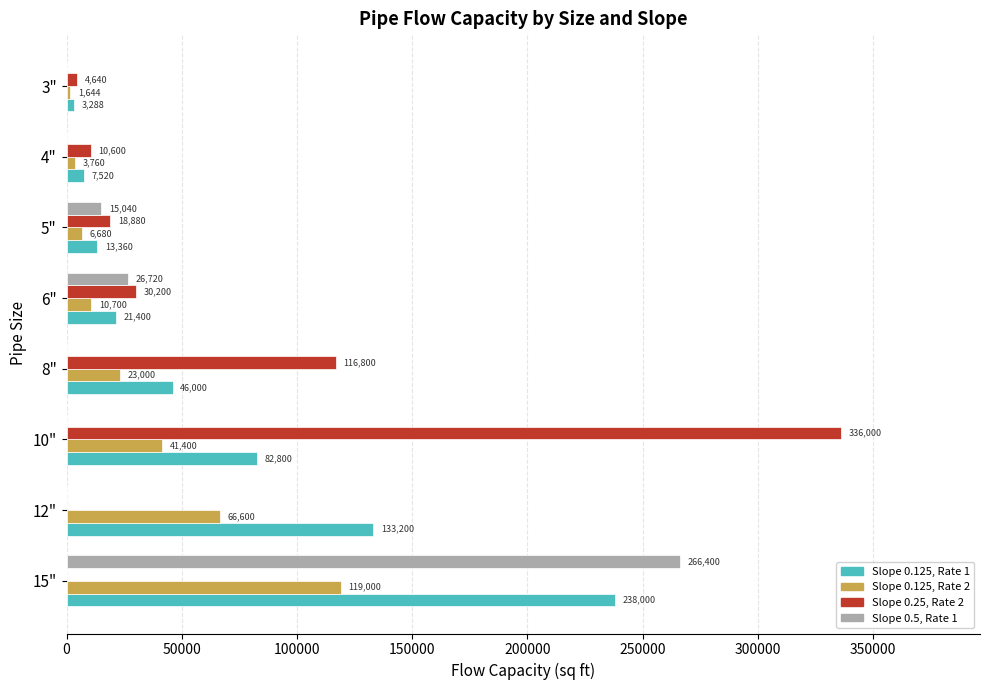

What is the maximum value for Slope 0.25, Rate 2?

336000